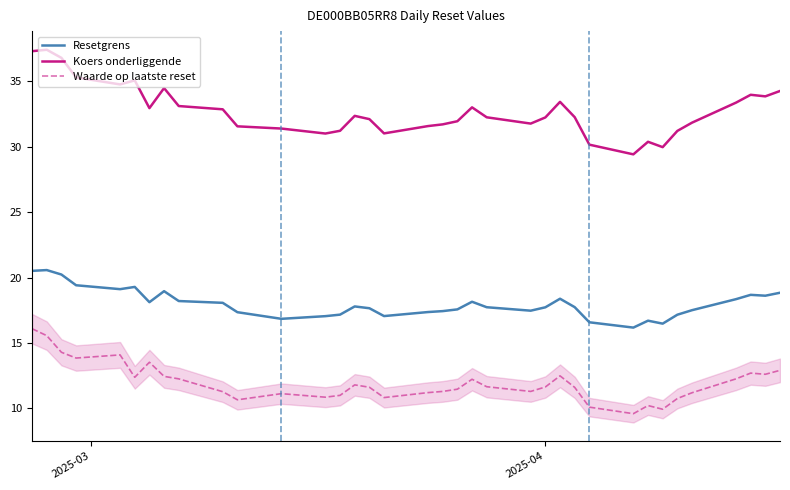

Reading left to right, what are all the values shown in this chart?

Resetgrens: 20.5	20.6	20.2	19.4	19.1	19.3	18.1	19.0	18.2	18.1	17.4	16.8	17.1	17.2	17.8	17.7	17.1	17.4	17.4	17.6	18.1	17.7	17.5	17.7	18.4	17.7	16.6	16.2	16.7	16.5	17.2	17.5	18.3	18.7	18.6	18.8
Koers onderliggende: 37.3	37.4	36.8	35.3	34.8	35.1	32.9	34.5	33.1	32.9	31.6	31.4	31.0	31.2	32.4	32.1	31.0	31.6	31.7	31.9	33.0	32.2	31.8	32.2	33.4	32.2	30.1	29.4	30.4	30.0	31.2	31.8	33.4	34.0	33.8	34.2
Waarde op laatste reset: 16.1	15.6	14.3	13.8	14.1	12.4	13.5	12.4	12.3	11.3	10.7	11.1	10.9	11.0	11.8	11.6	10.8	11.2	11.3	11.5	12.2	11.7	11.3	11.6	12.5	11.6	10.1	9.6	10.2	9.9	10.8	11.2	12.3	12.7	12.6	12.9